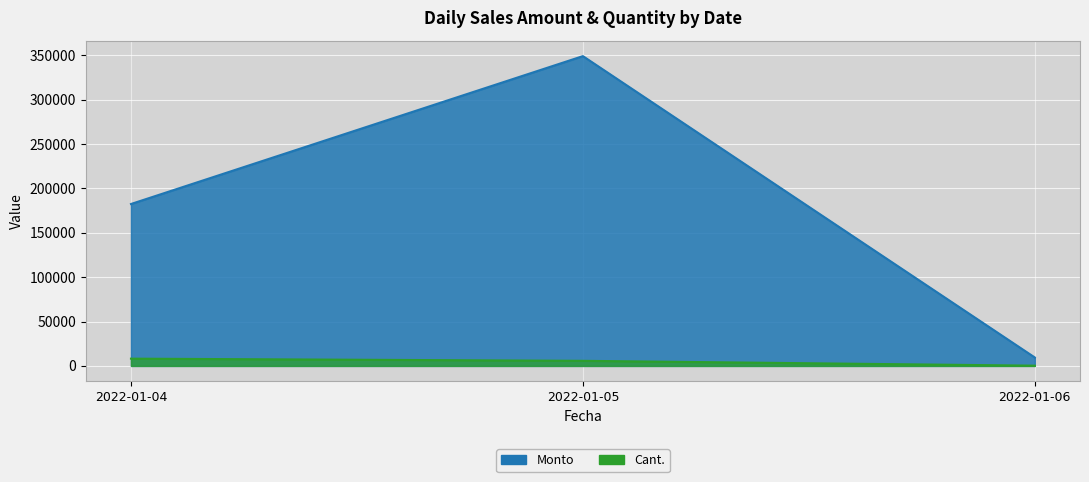

Read the Cant. value at 2022-01-06, to the nearest 50.

50